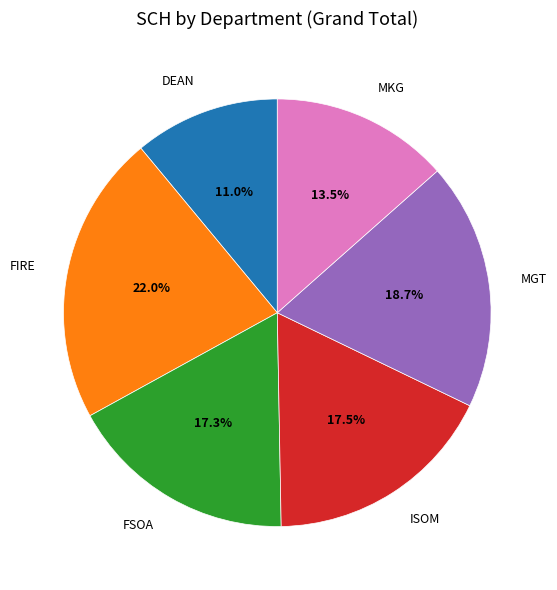

Is there a majority slice in this chart?

No